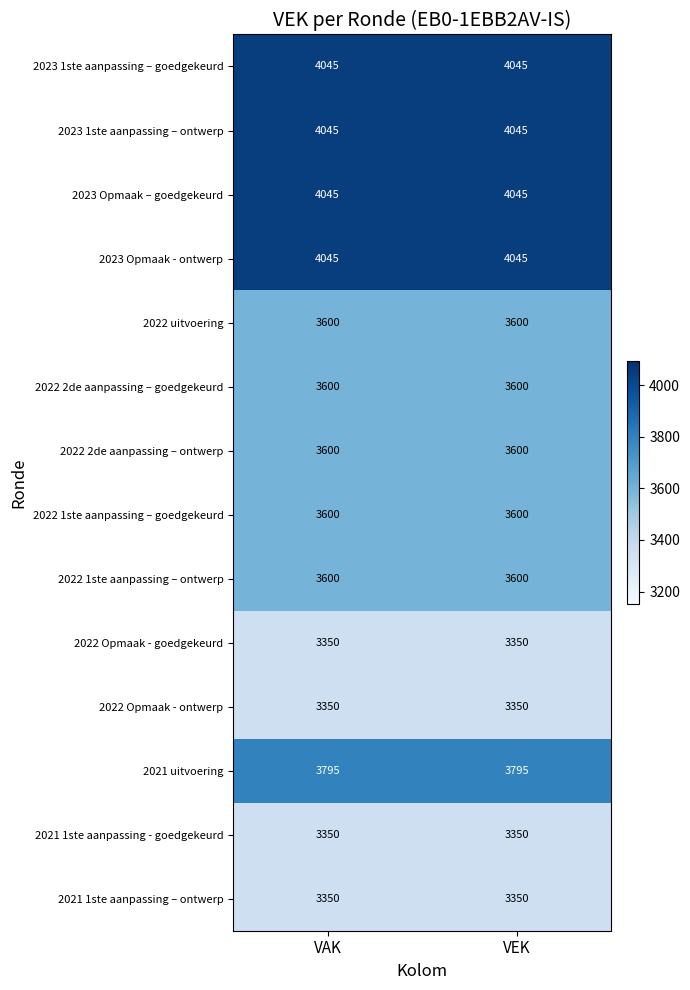

Is the value of 2022 uitvoering at VAK greater than the value of 2021 uitvoering at VAK?

No